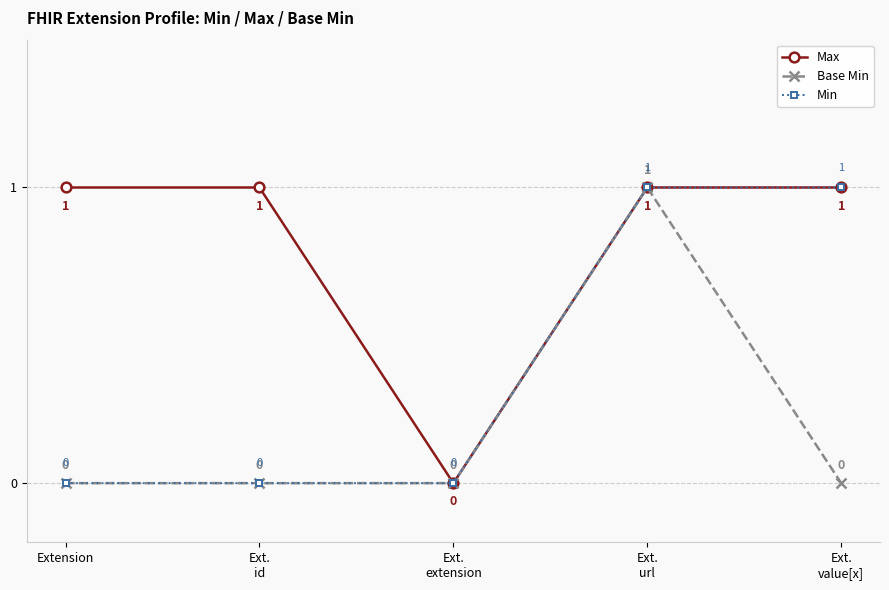

Is it true that Max equals 0 at Extension?

False